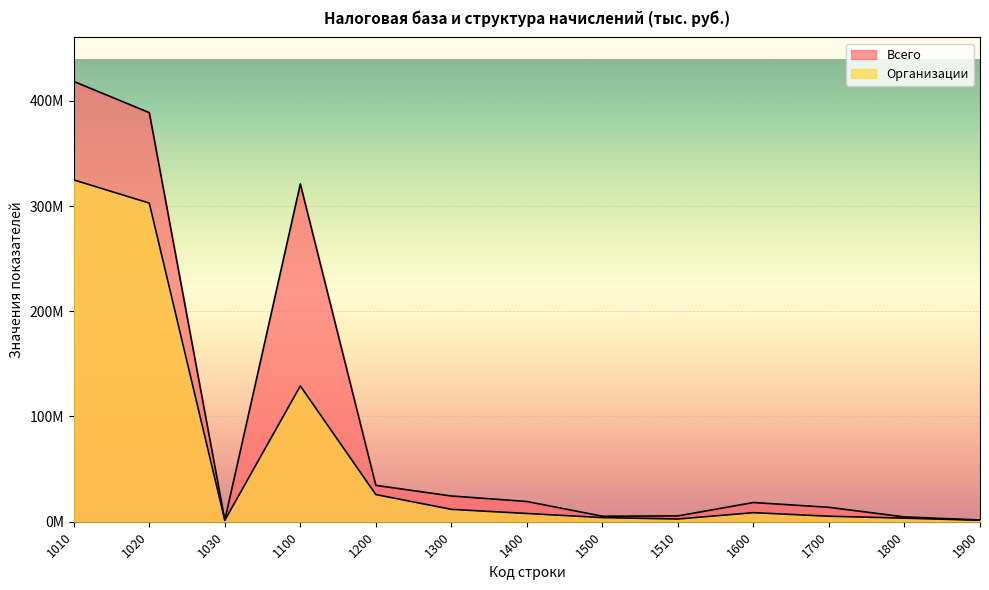

What is the difference between the Всего values at 1010 and 1400?

399176236